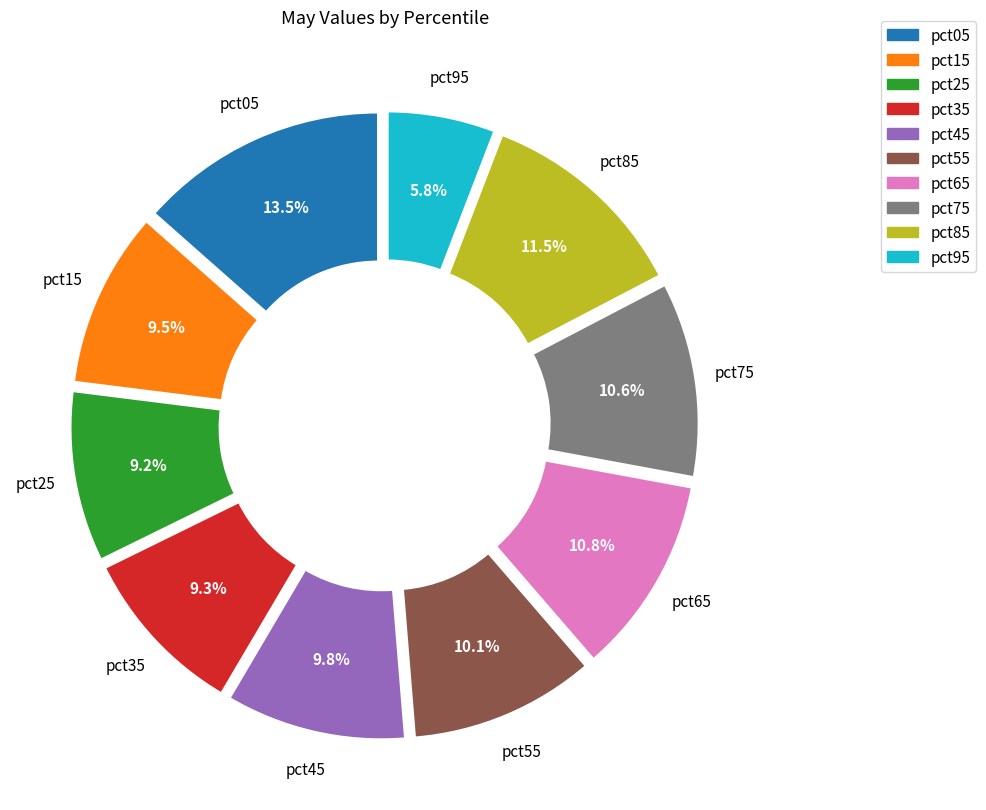

Which slice is the largest?

pct05